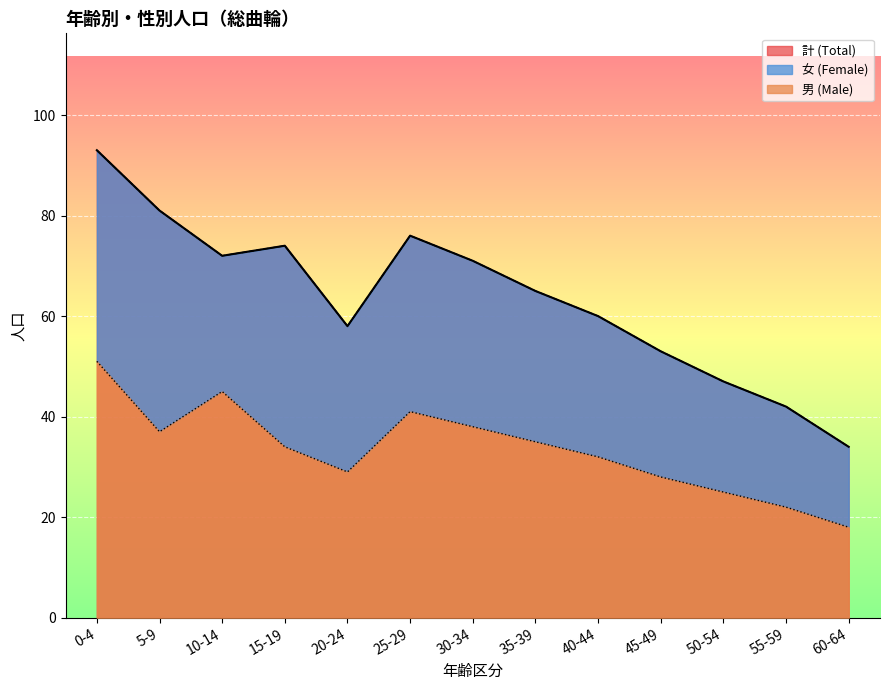

Where is 計 (Total) nearest to the value 63?

35-39